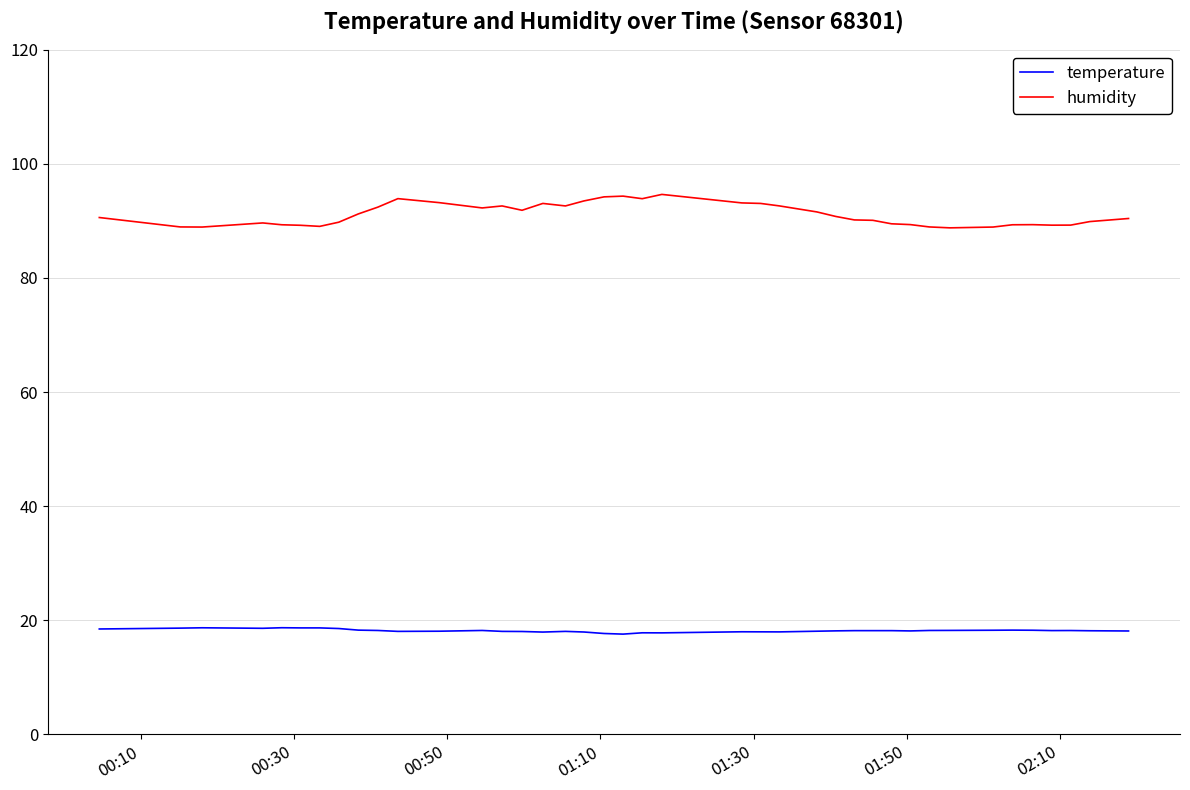

What is the maximum value for temperature?

18.7